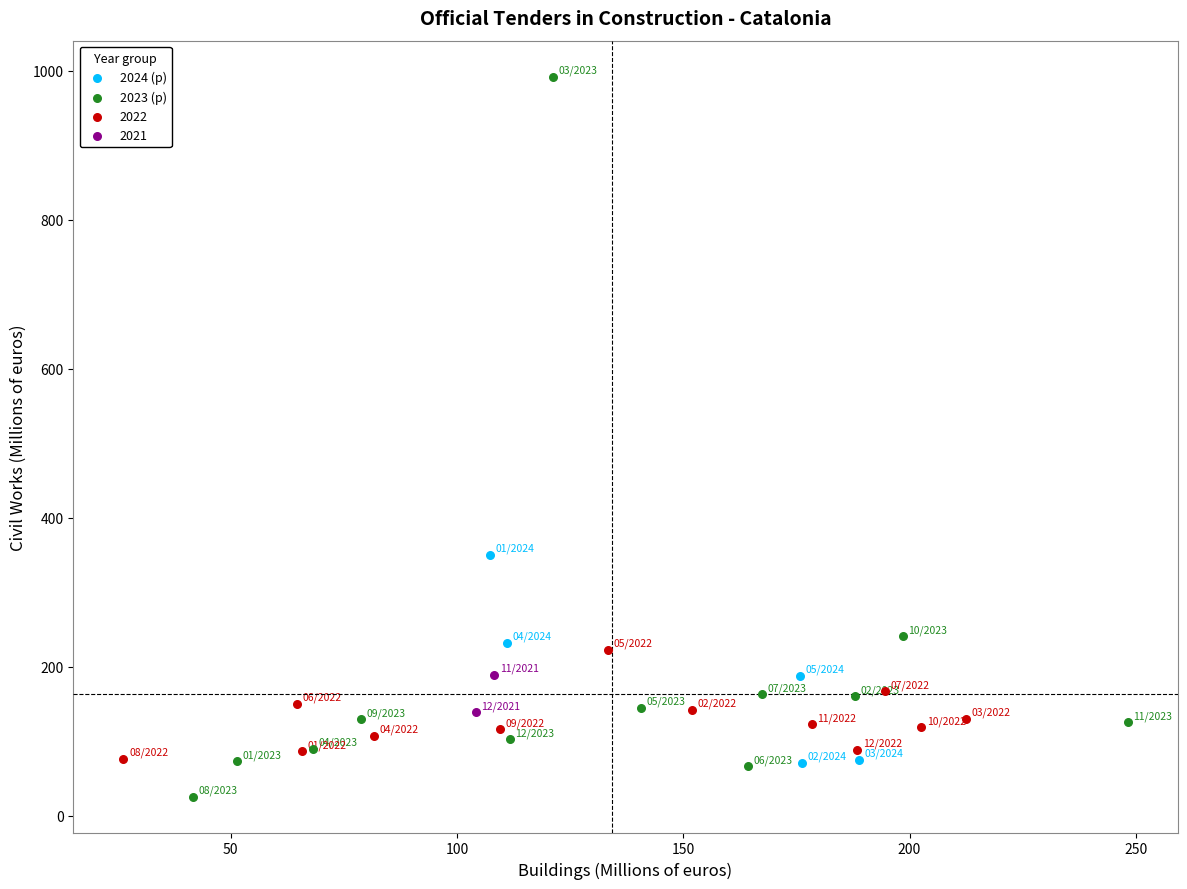

What are all the series names shown in the legend?

2024 (p), 2023 (p), 2022, 2021